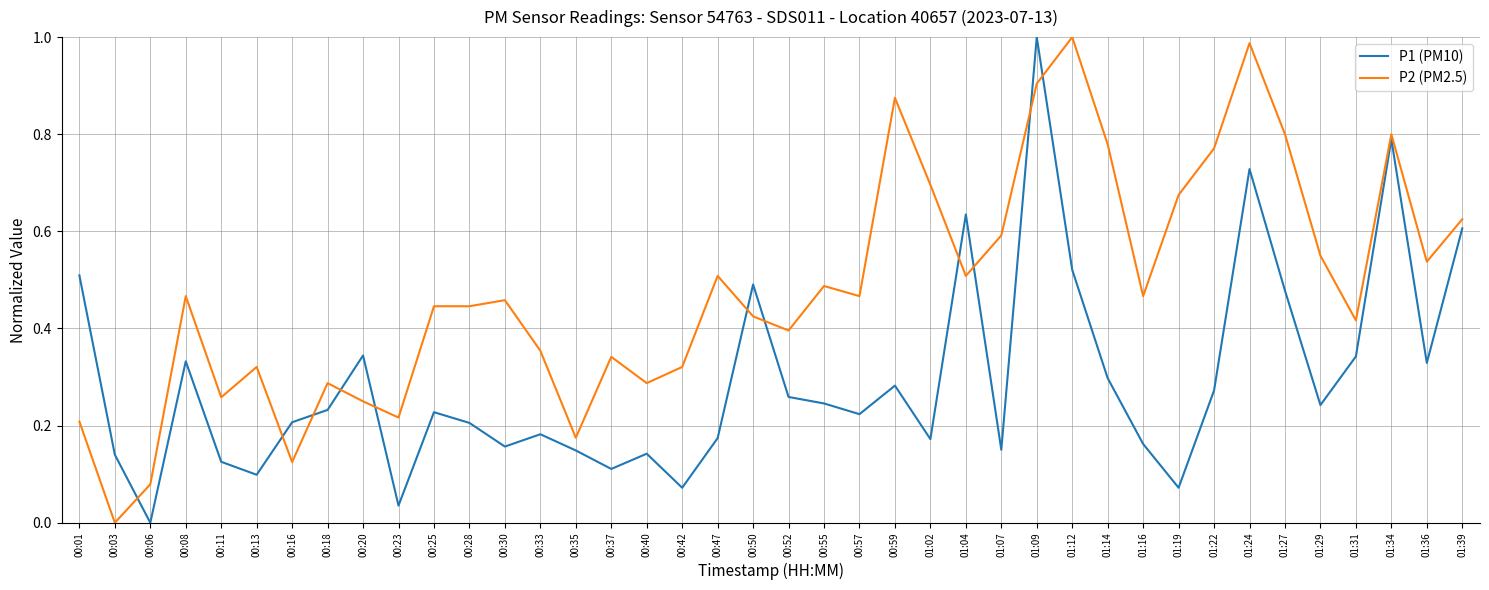

What are all the series names shown in the legend?

P1 (PM10), P2 (PM2.5)